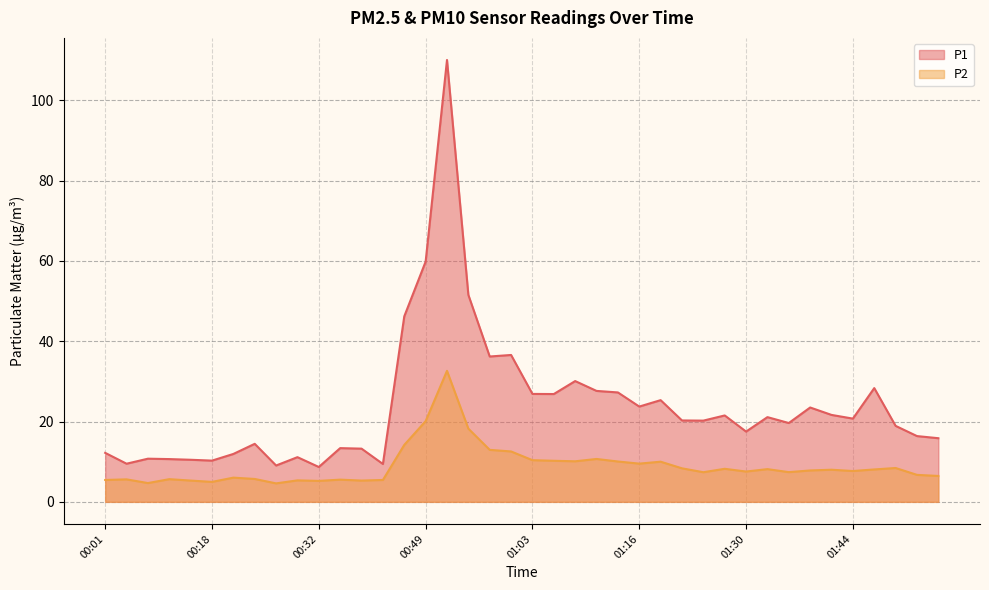

In P2, how many points are lower than both neighbors (excluding endpoints)?

11